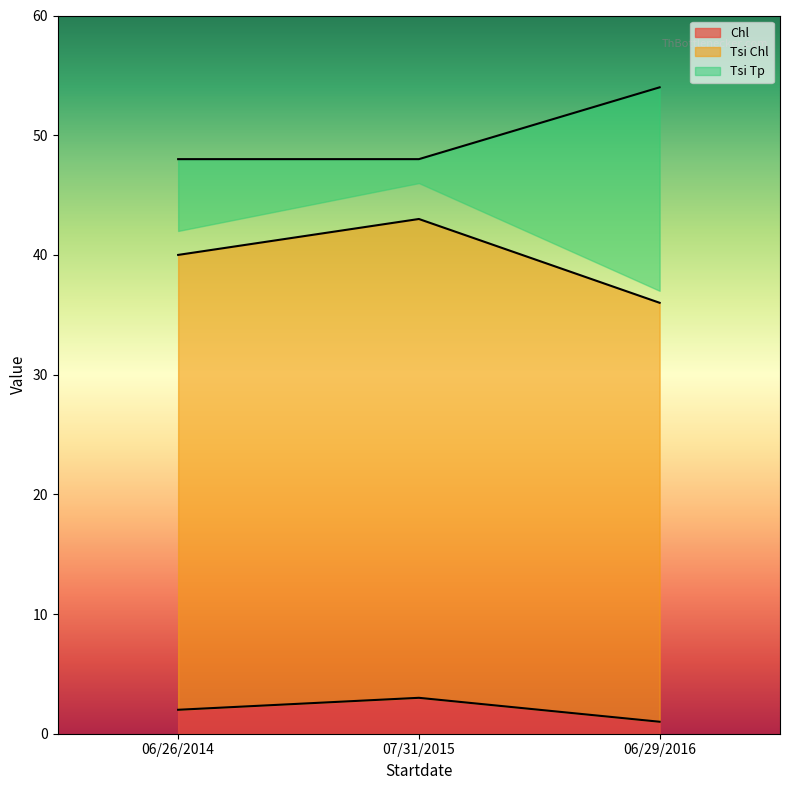

How many lines are shown in the chart?

3